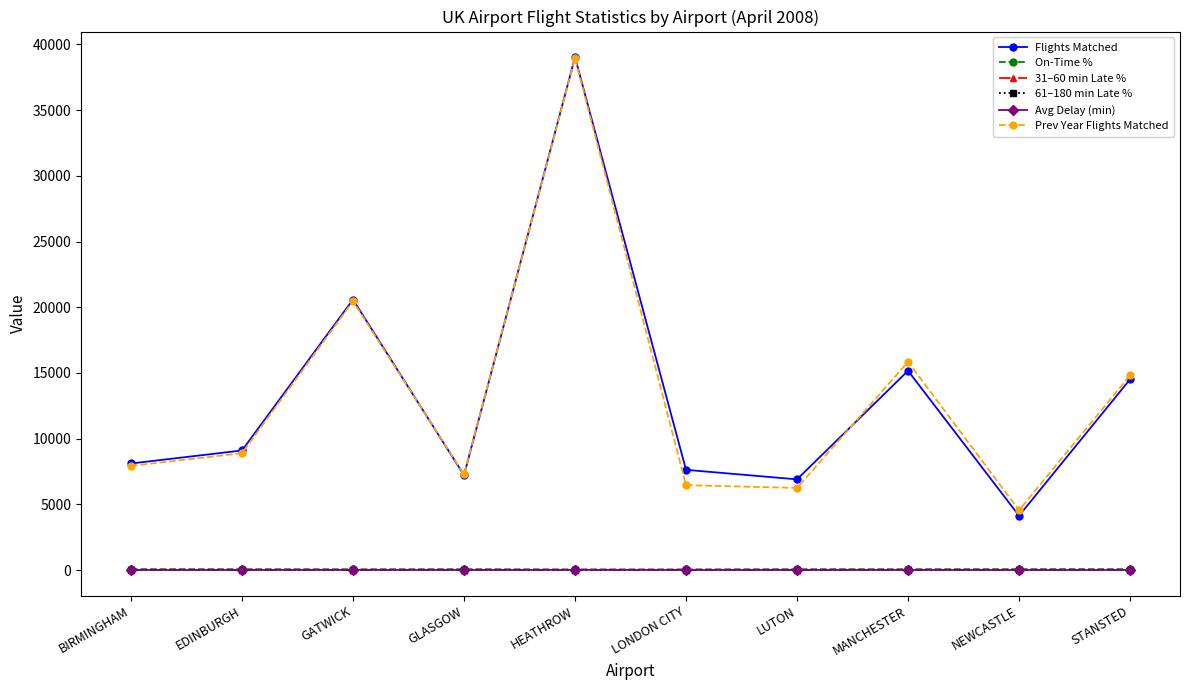

Is it true that On-Time % equals 77.5 at GLASGOW?

True